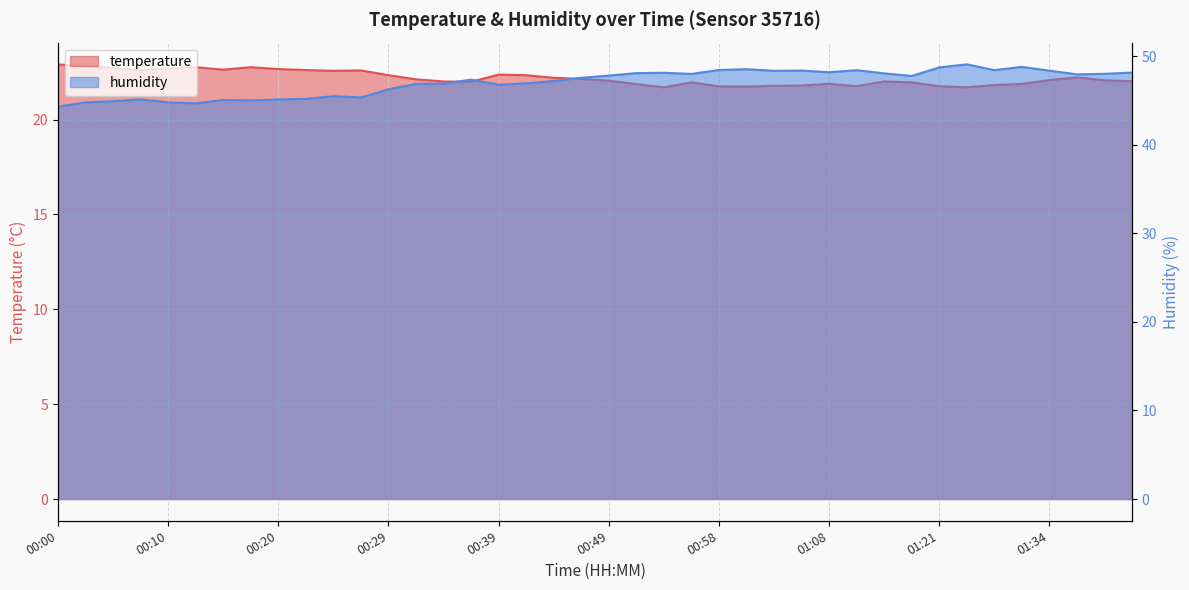

Reading right to left, list all the values displayed in this chart.

temperature: 01:41=22.0	01:39=22.1	01:36=22.2	01:34=22.1	01:31=21.9	01:29=21.8	01:26=21.7	01:21=21.8	01:16=22.0	01:13=22.0	01:11=21.8	01:08=21.9	01:06=21.8	01:03=21.8	01:01=21.7	00:58=21.8	00:56=22.0	00:54=21.7	00:51=21.9	00:49=22.1	00:46=22.1	00:44=22.2	00:41=22.3	00:39=22.4	00:37=22.0	00:34=22.0	00:32=22.1	00:29=22.3	00:27=22.6	00:24=22.6	00:22=22.6	00:20=22.7	00:17=22.8	00:15=22.6	00:12=22.8	00:10=22.7	00:07=22.6	00:05=22.7	00:03=22.8	00:00=22.9
humidity: 01:41=48.1	01:39=48.0	01:36=48.0	01:34=48.4	01:31=48.8	01:29=48.4	01:26=49.1	01:21=48.7	01:16=47.8	01:13=48.1	01:11=48.4	01:08=48.2	01:06=48.4	01:03=48.4	01:01=48.5	00:58=48.4	00:56=48.0	00:54=48.1	00:51=48.1	00:49=47.8	00:46=47.6	00:44=47.2	00:41=46.9	00:39=46.8	00:37=47.4	00:34=46.9	00:32=46.9	00:29=46.3	00:27=45.3	00:24=45.5	00:22=45.2	00:20=45.1	00:17=45.0	00:15=45.1	00:12=44.7	00:10=44.8	00:07=45.1	00:05=44.9	00:03=44.8	00:00=44.3